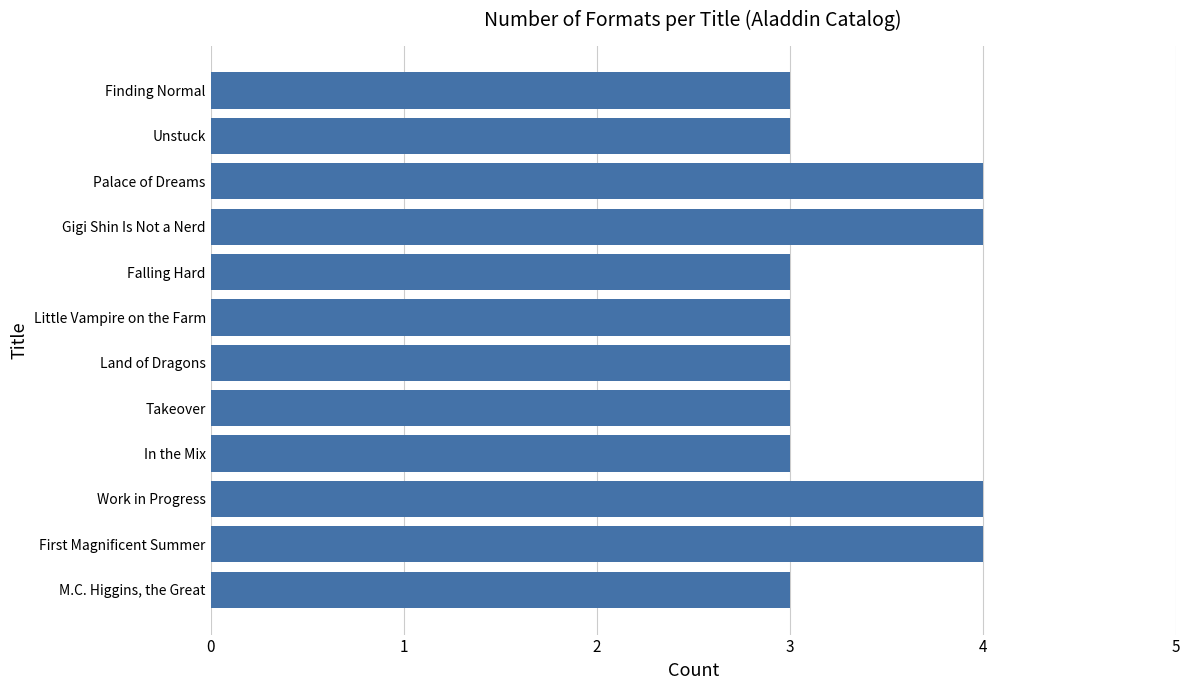

What is the maximum value shown in the chart?

4